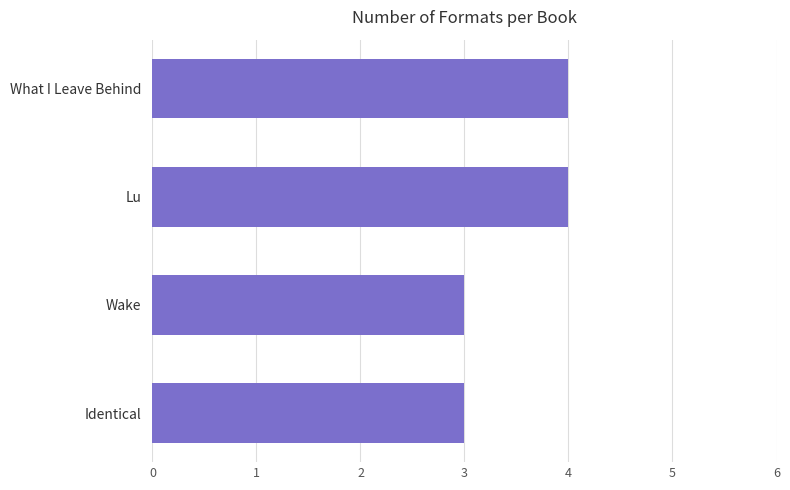

The chart shows a value of 4 at What I Leave Behind. True or false?

True